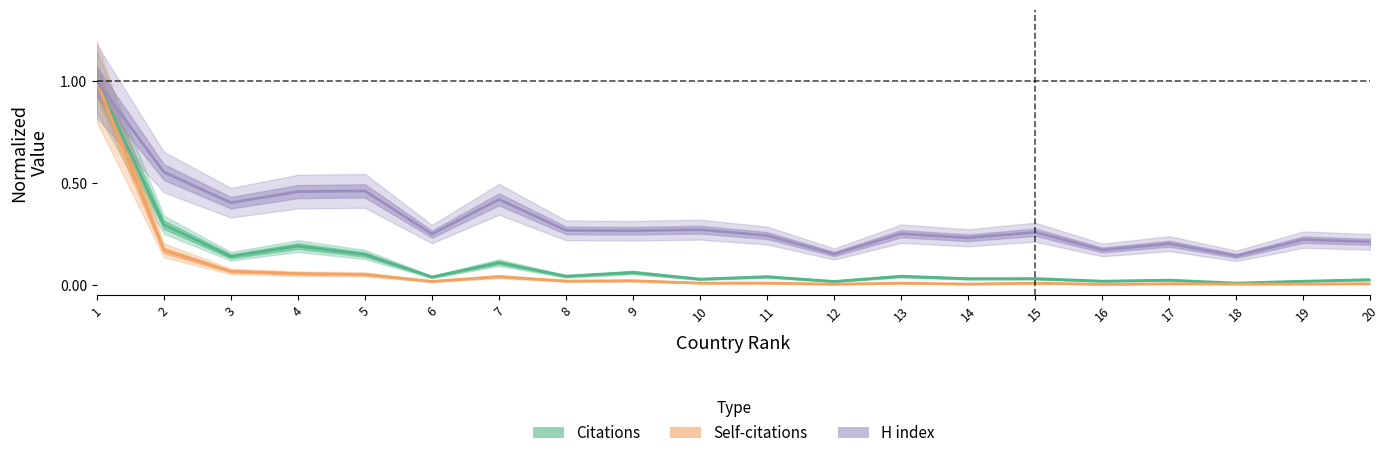

Is the value of Citations at 18 greater than the value of H index at 2?

No